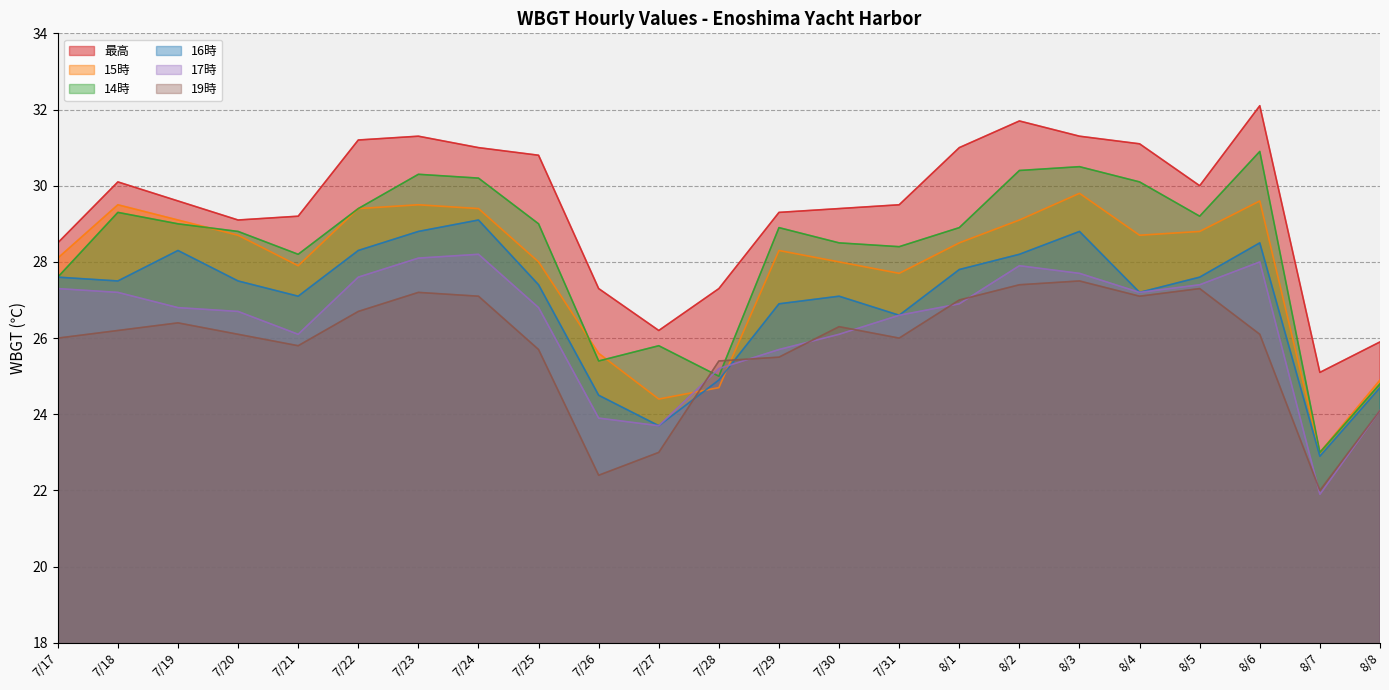

Which category has the highest value across all series?

8/6